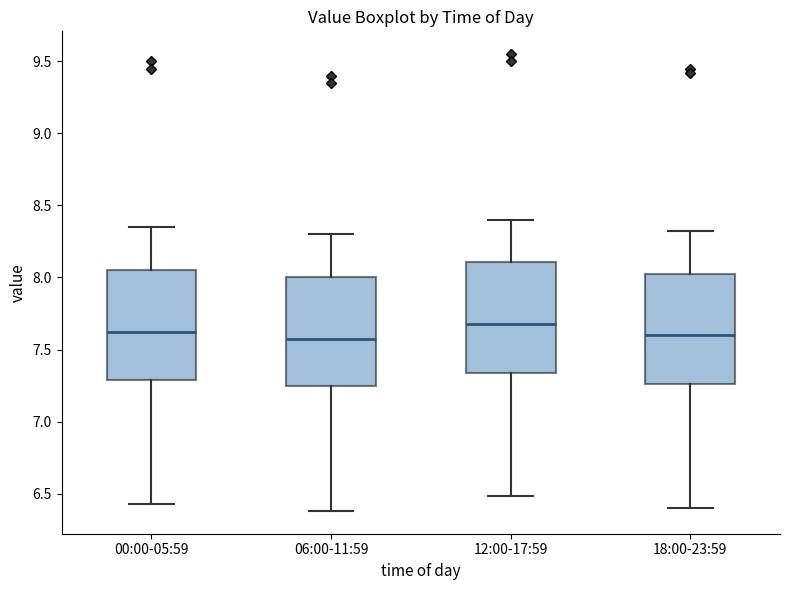

Where is the lower edge of the box for 12:00-17:59 on the y-axis? The values are not printed on the chart, so give them approximately, as read against the axis.

7.35